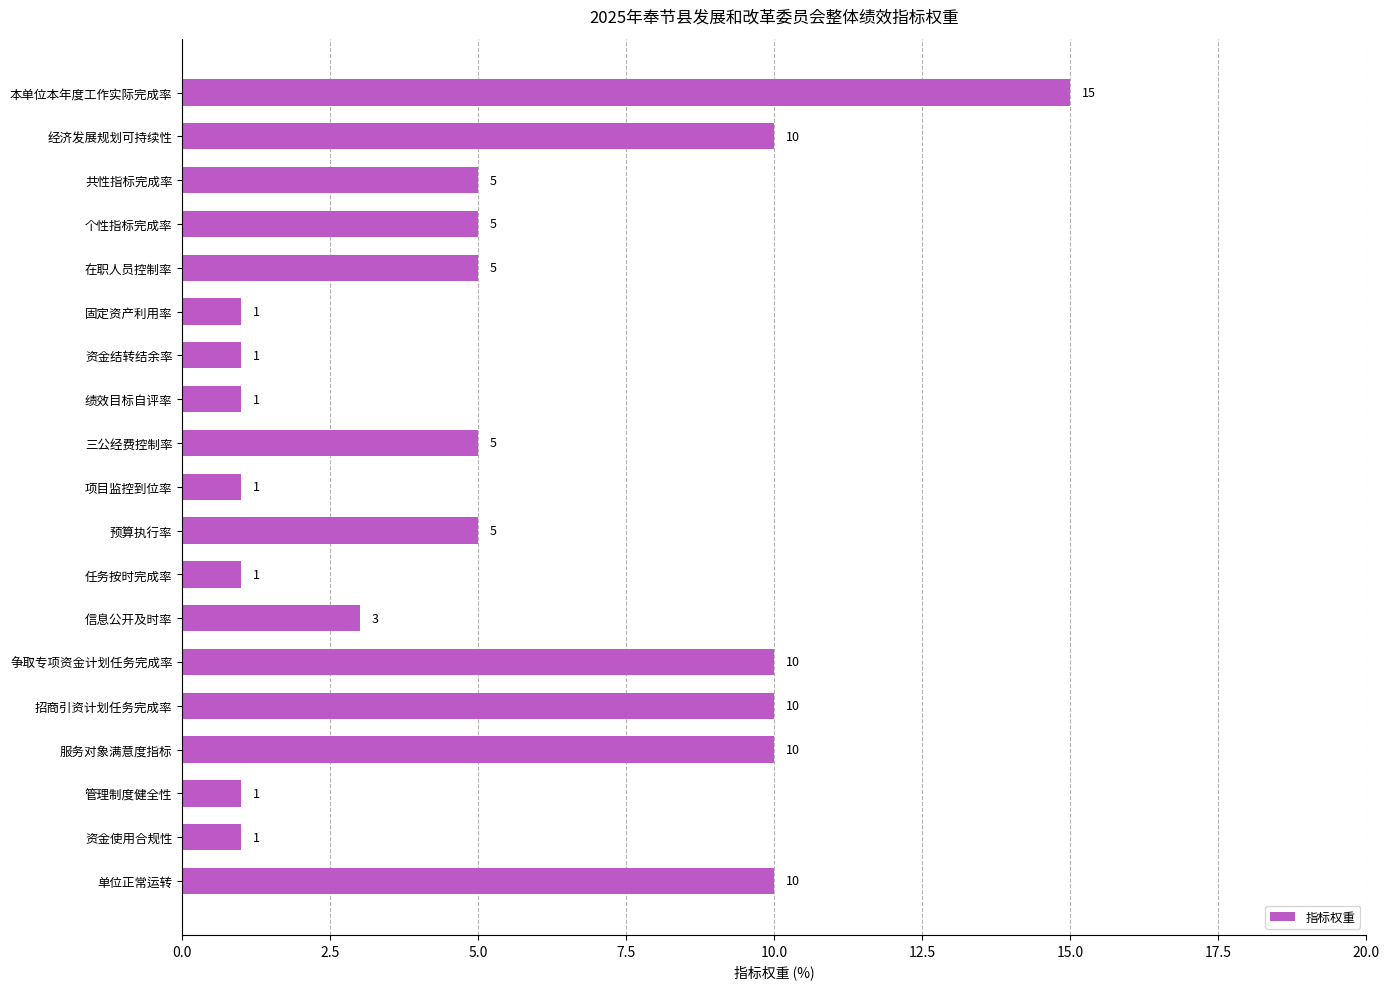

How many bars are there in total?

19